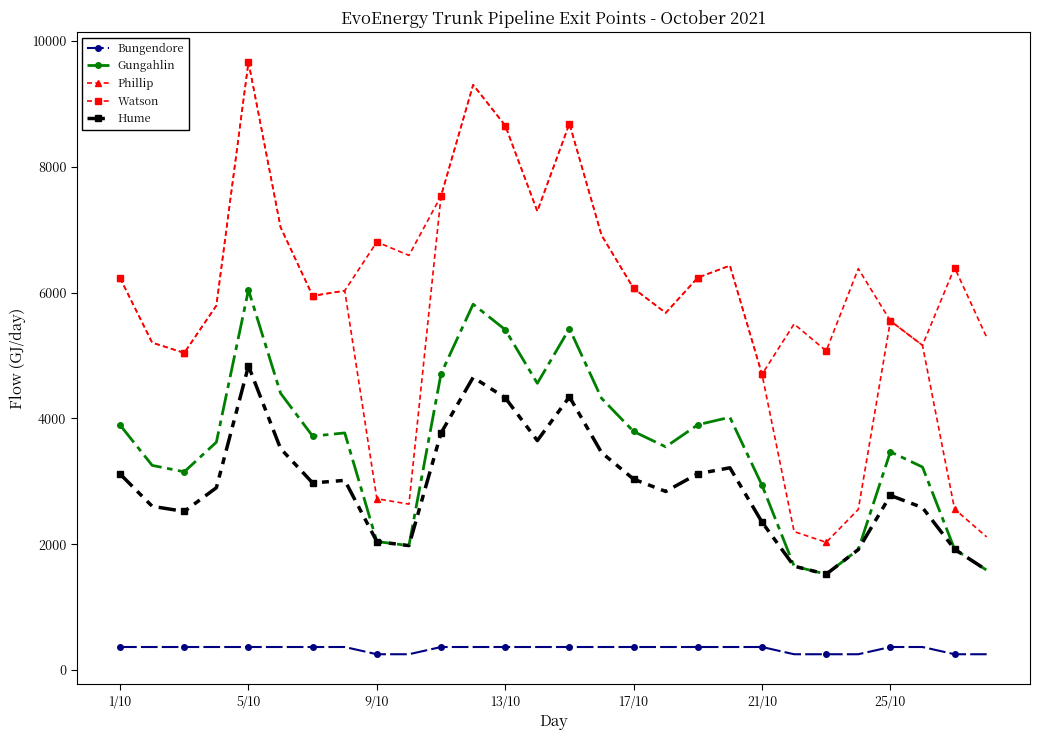

True or false: Phillip has more than 2 interior local peaks.

True